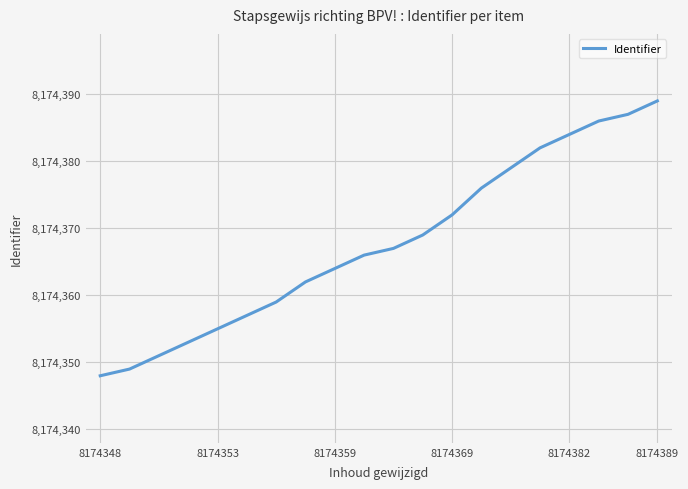

What is the greatest value displayed?

8174389